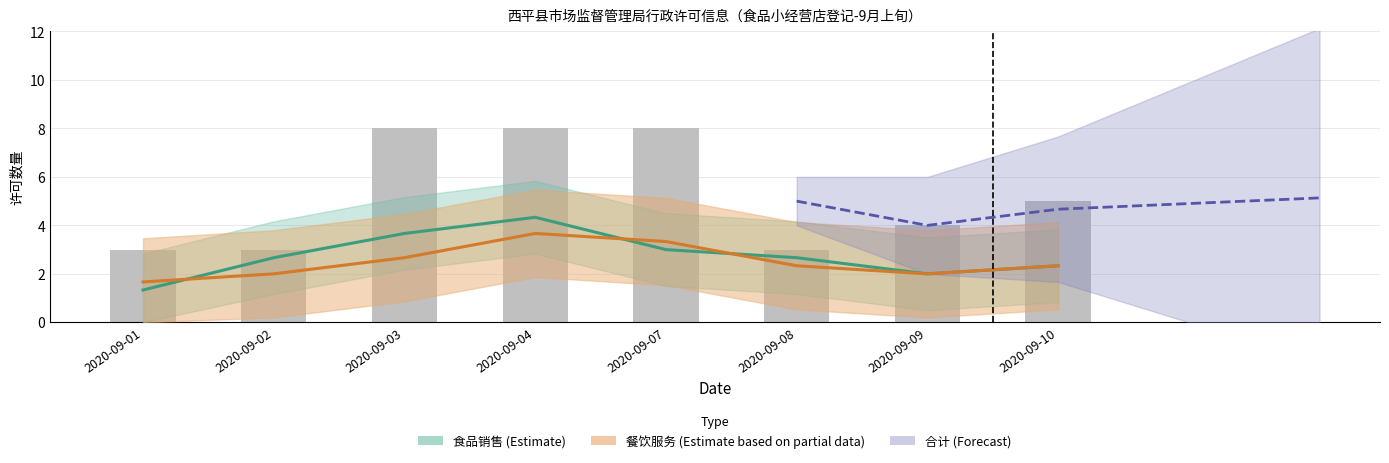

True or false: 食品销售 has a value of 1 at 2020-09-01.

True